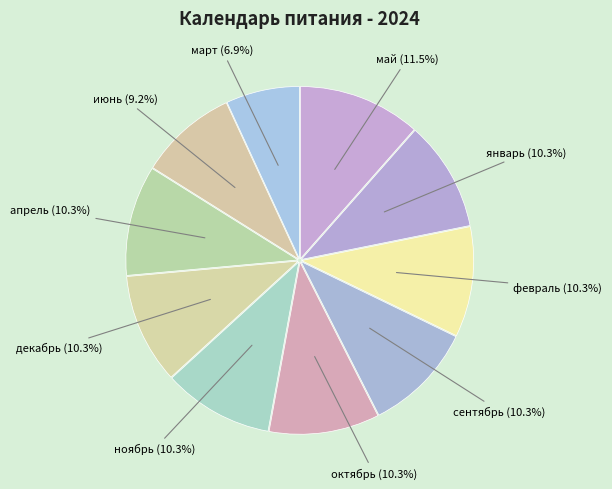

Which slice is the smallest?

март